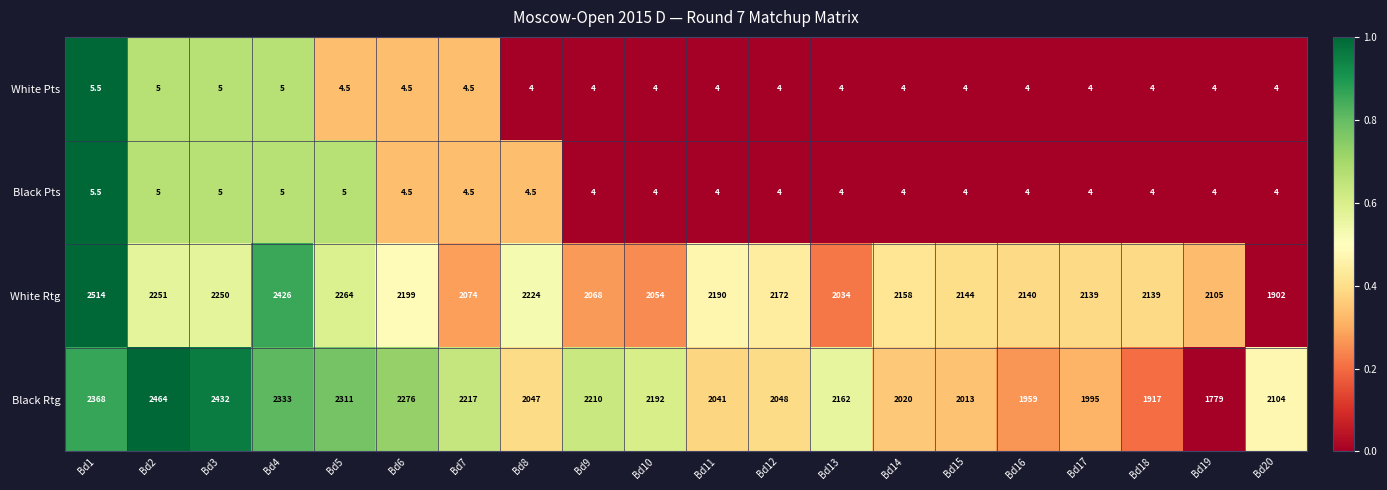

At which category is the sum across all series the highest?

Bd1